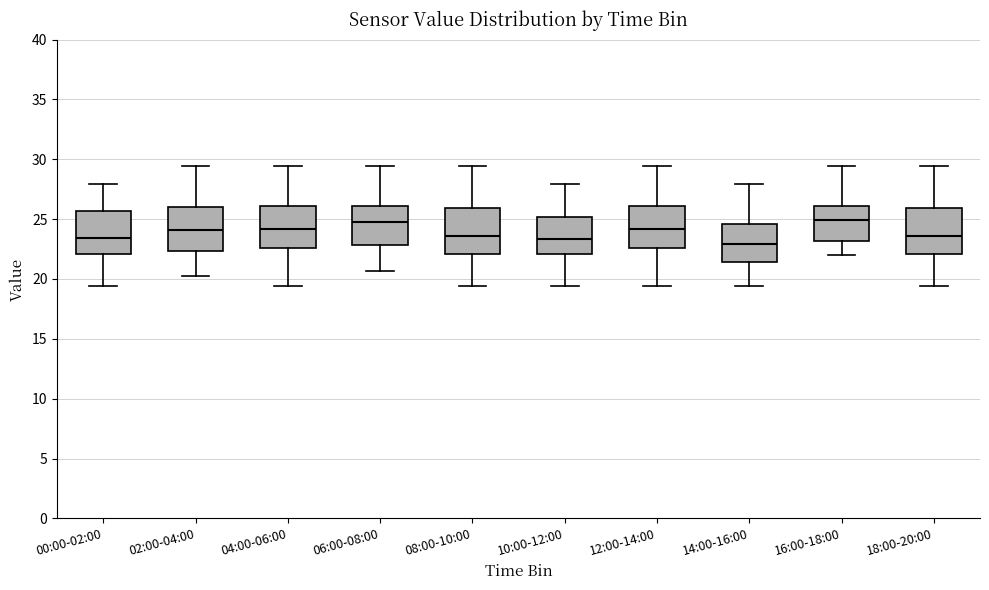

Reading left to right, transcribe this box plot: for each box, give where its median line is, the range the box spans, and where its two whiskers end, as read against the y-axis. The values are not printed on the chart, so give them approximately, as read against the axis.

00:00-02:00: median 23.5, box 22.0 to 25.5, whiskers 19.5 to 28.0
02:00-04:00: median 24.0, box 22.5 to 26.0, whiskers 20.0 to 29.5
04:00-06:00: median 24.0, box 22.5 to 26.0, whiskers 19.5 to 29.5
06:00-08:00: median 24.5, box 23.0 to 26.0, whiskers 20.5 to 29.5
08:00-10:00: median 23.5, box 22.0 to 26.0, whiskers 19.5 to 29.5
10:00-12:00: median 23.5, box 22.0 to 25.0, whiskers 19.5 to 28.0
12:00-14:00: median 24.0, box 22.5 to 26.0, whiskers 19.5 to 29.5
14:00-16:00: median 23.0, box 21.5 to 24.5, whiskers 19.5 to 28.0
16:00-18:00: median 25.0, box 23.0 to 26.0, whiskers 22.0 to 29.5
18:00-20:00: median 23.5, box 22.0 to 26.0, whiskers 19.5 to 29.5